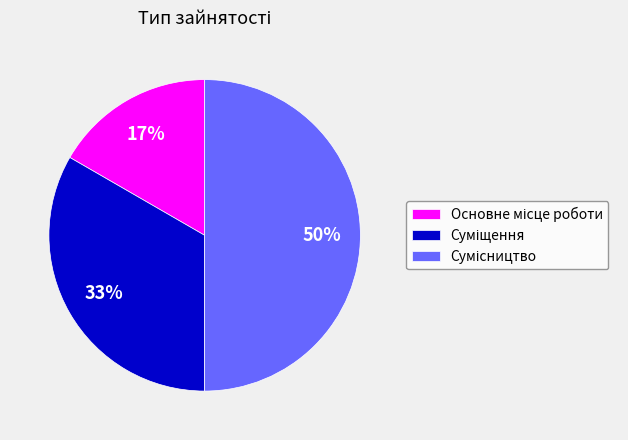

To the nearest percent, what is the difference between the largest and smallest slice percentages?

33%